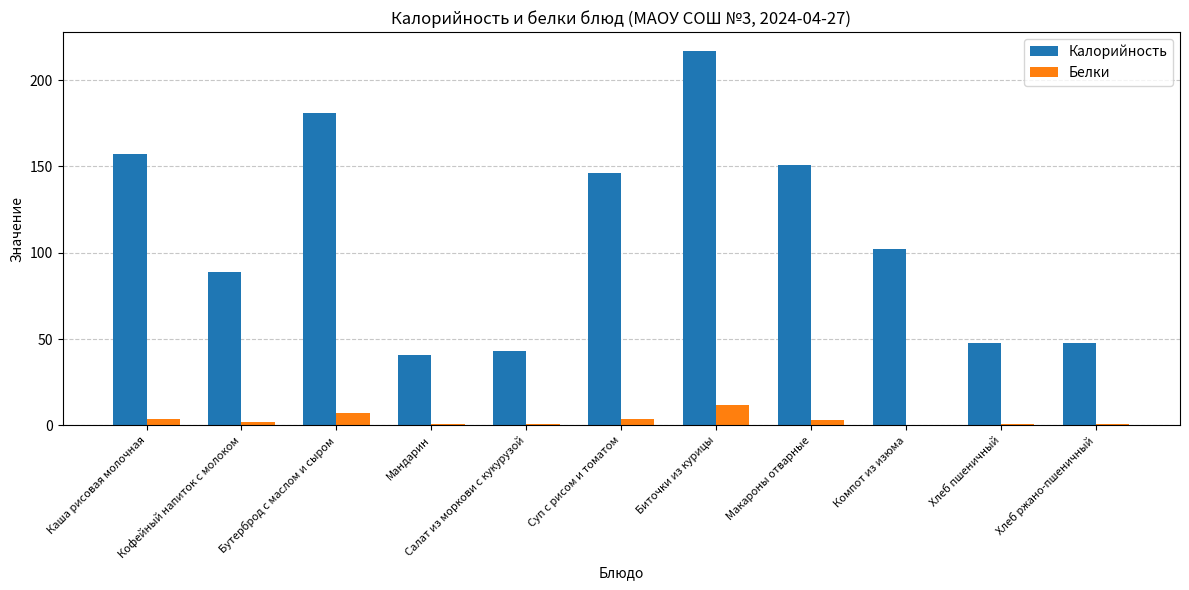

What is the sum of all Белки values?

36